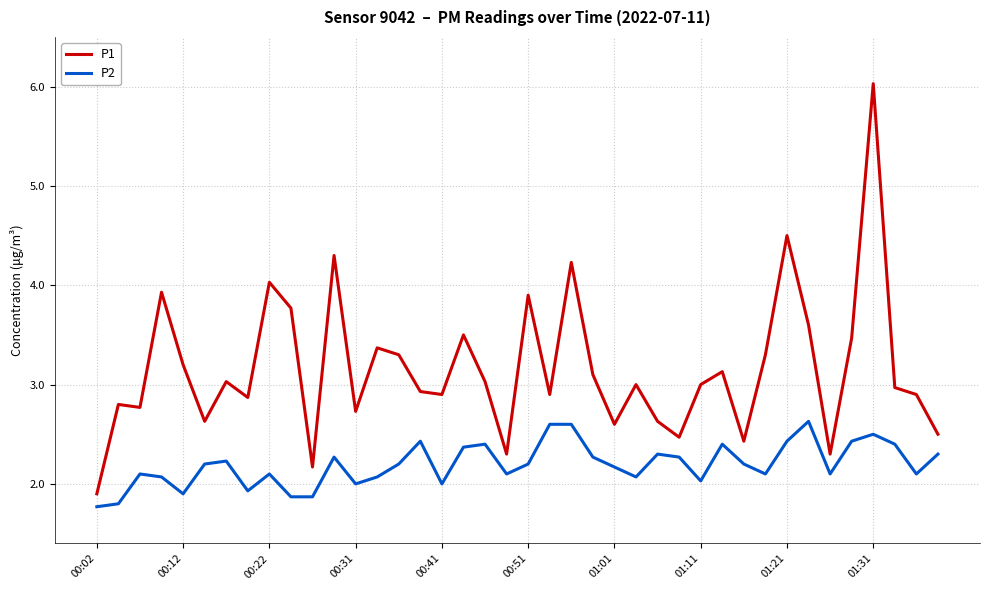

Reading left to right, list all the values displayed in this chart.

P1: 1.9	2.8	2.8	3.9	3.2	2.6	3.0	2.9	4.0	3.8	2.2	4.3	2.7	3.4	3.3	2.9	2.9	3.5	3.0	2.3	3.9	2.9	4.2	3.1	2.6	3.0	2.6	2.5	3.0	3.1	2.4	3.3	4.5	3.6	2.3	3.5	6.0	3.0	2.9	2.5
P2: 1.8	1.8	2.1	2.1	1.9	2.2	2.2	1.9	2.1	1.9	1.9	2.3	2.0	2.1	2.2	2.4	2.0	2.4	2.4	2.1	2.2	2.6	2.6	2.3	2.2	2.1	2.3	2.3	2.0	2.4	2.2	2.1	2.4	2.6	2.1	2.4	2.5	2.4	2.1	2.3